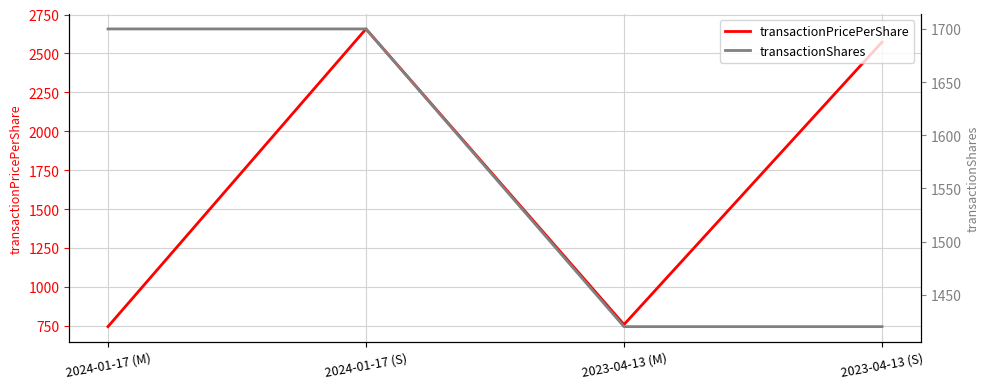

What is the sum of all transactionPricePerShare values?

6733.3